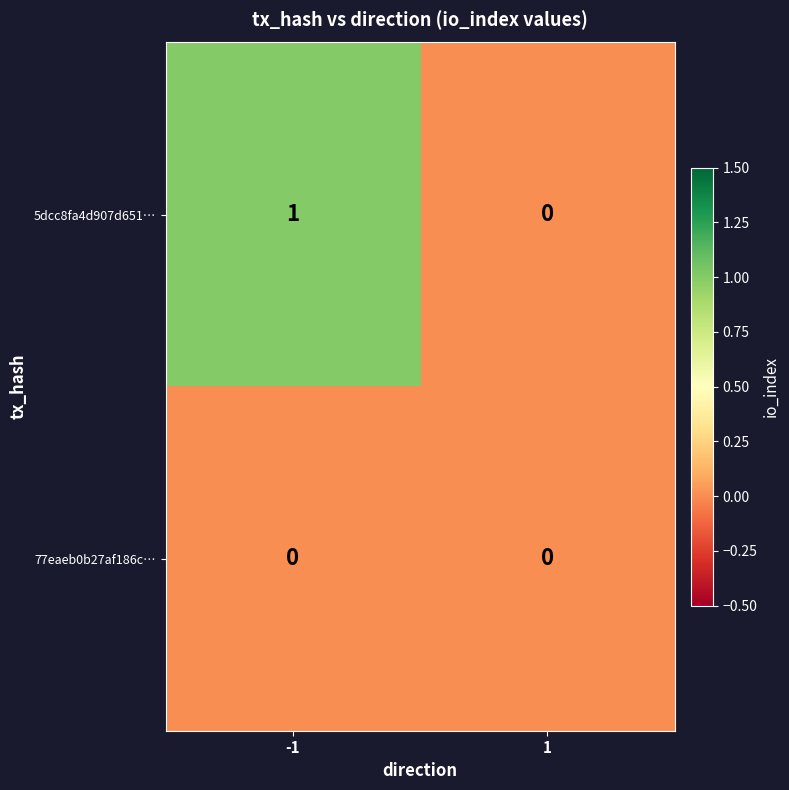

Rank the series by their maximum value, from highest to lowest.

5dcc8fa4d907d651…, 77eaeb0b27af186c…